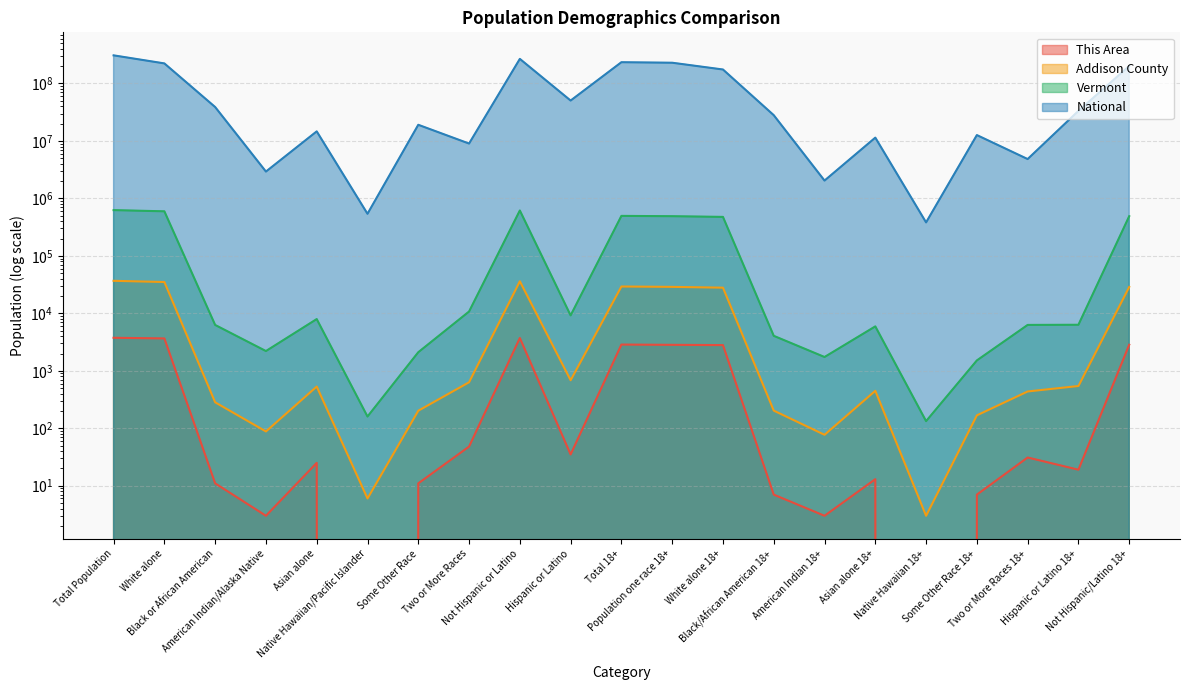

List the labels in order of Addison County value, smallest first.

Native Hawaiian 18+, Native Hawaiian/Pacific Islander, American Indian 18+, American Indian/Alaska Native, Some Other Race 18+, Some Other Race, Black/African American 18+, Black or African American, Two or More Races 18+, Asian alone 18+, Asian alone, Hispanic or Latino 18+, Two or More Races, Hispanic or Latino, White alone 18+, Not Hispanic/Latino 18+, Population one race 18+, Total 18+, White alone, Not Hispanic or Latino, Total Population